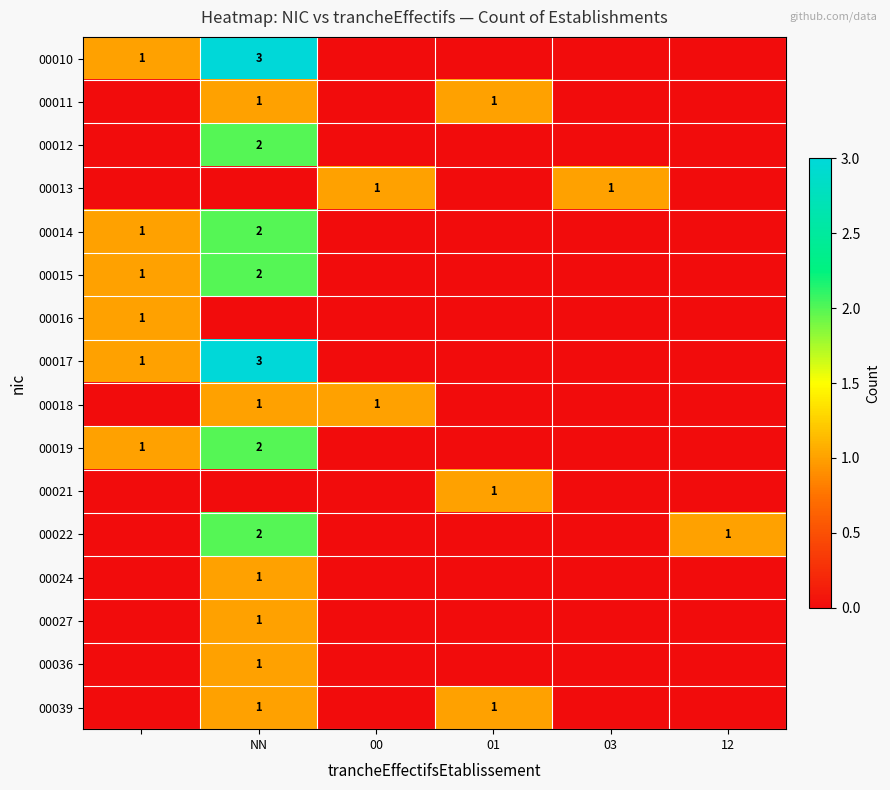

The 00036 series shows 1 at NN. True or false?

True